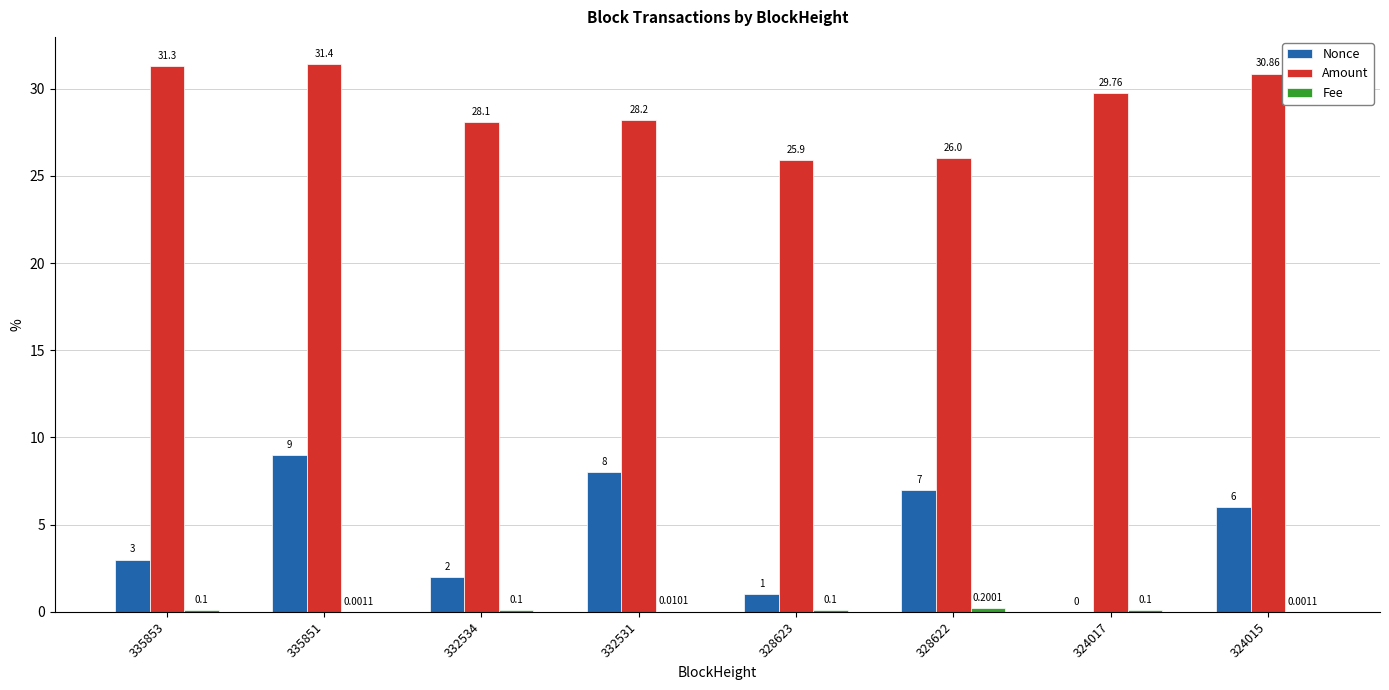

What is the highest value of the Amount series?

31.4